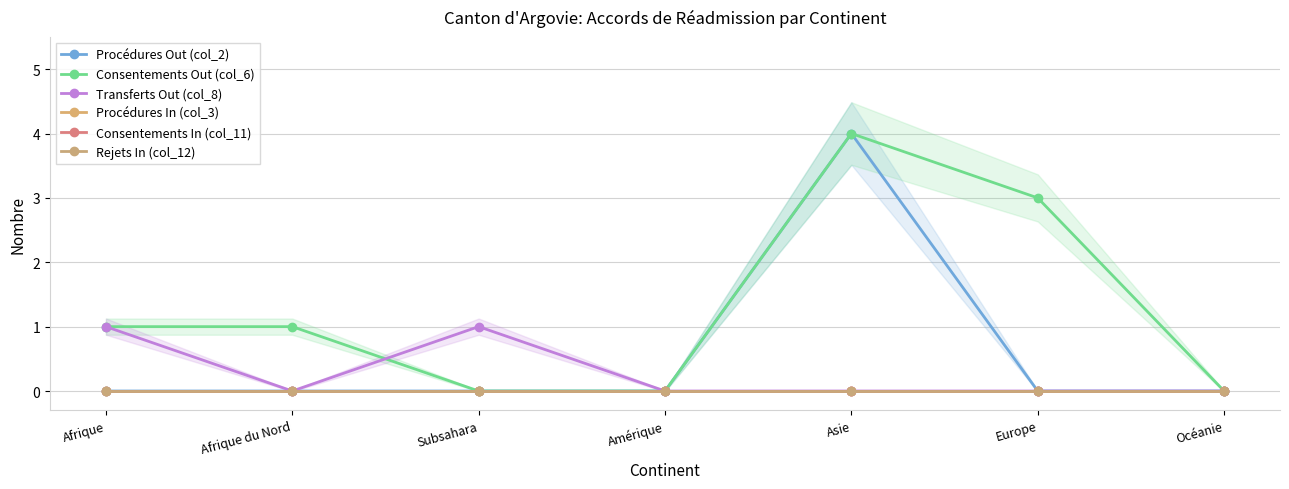

True or false: Procédures Out (col_2) and Procédures In (col_3) cross at least once.

False